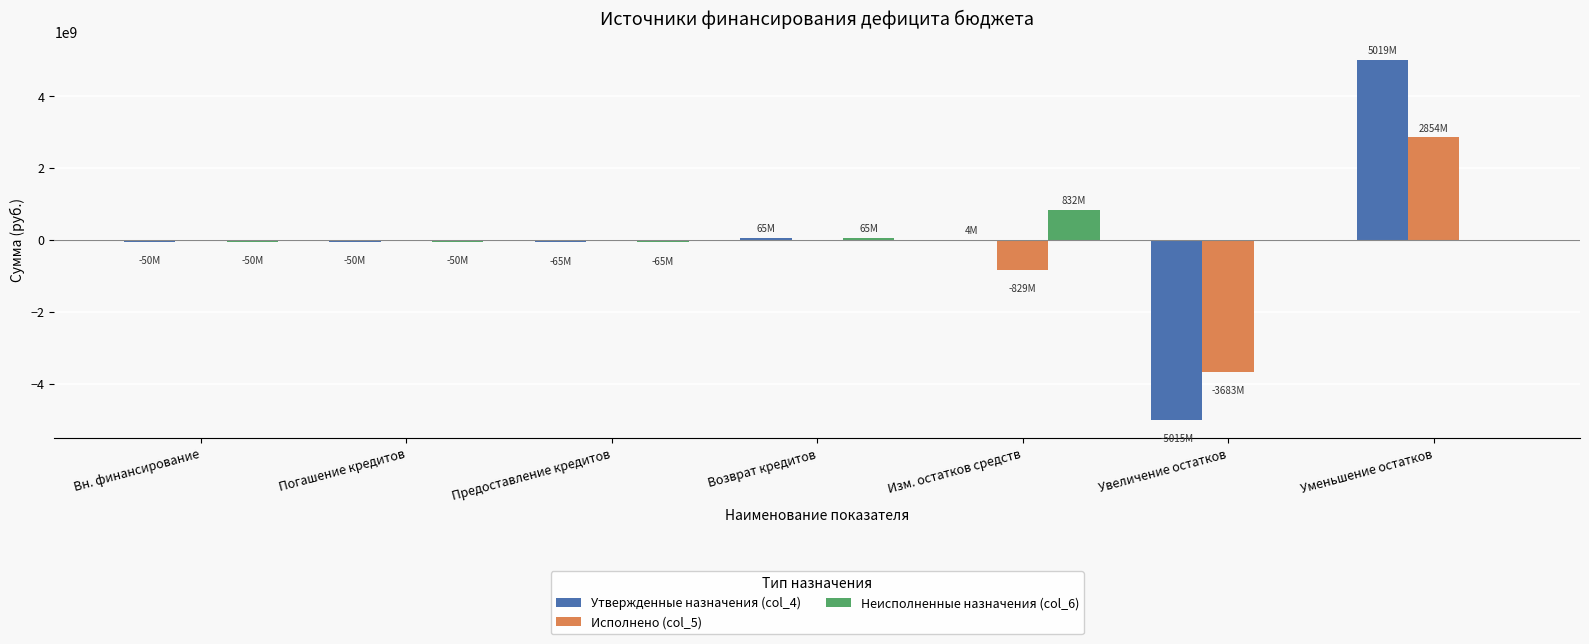

At which category is the sum across all series the highest?

Уменьшение остатков